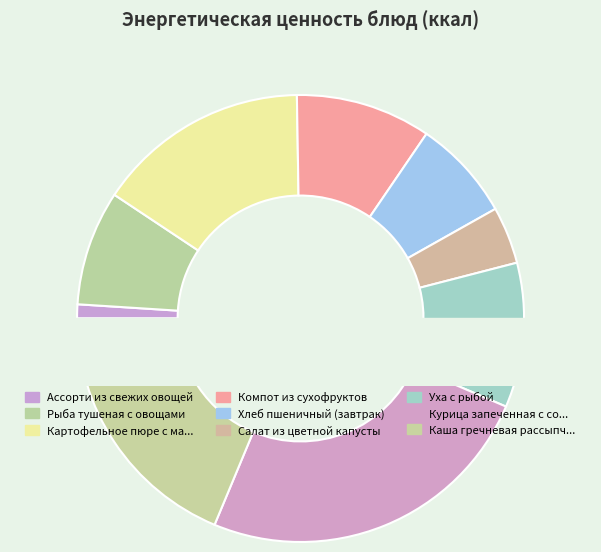

How many slices are in this pie chart?

9